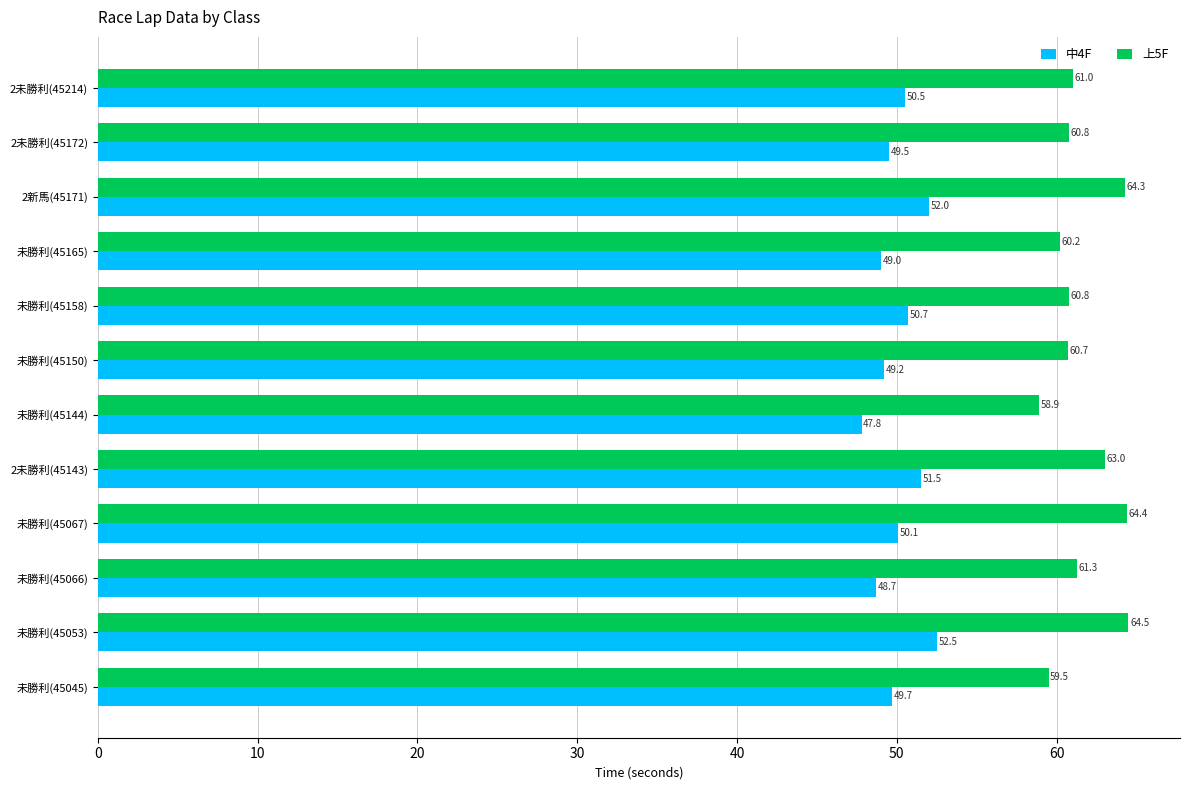

True or false: 上5F has a value of 63.0 at 2未勝利(45143).

True